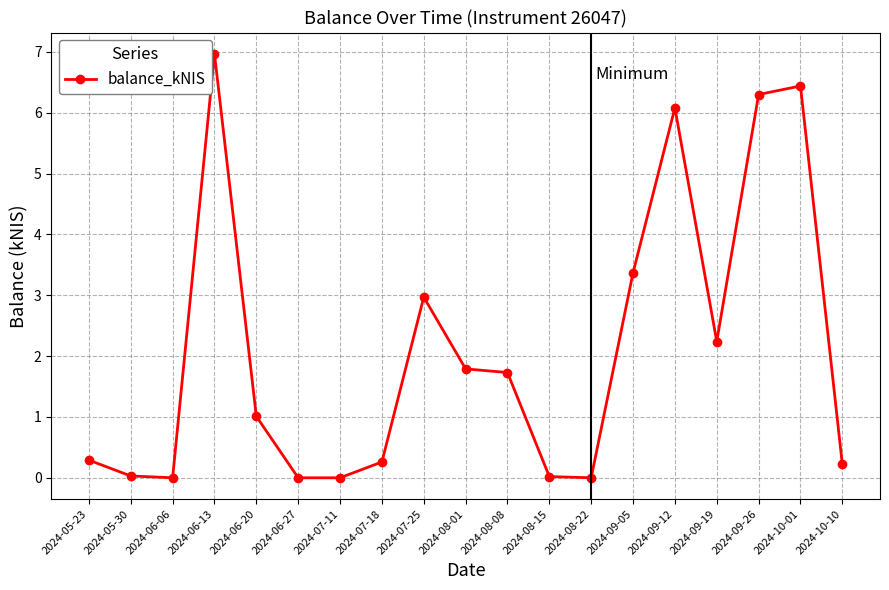

Does the chart display data point markers on the line(s)?

Yes